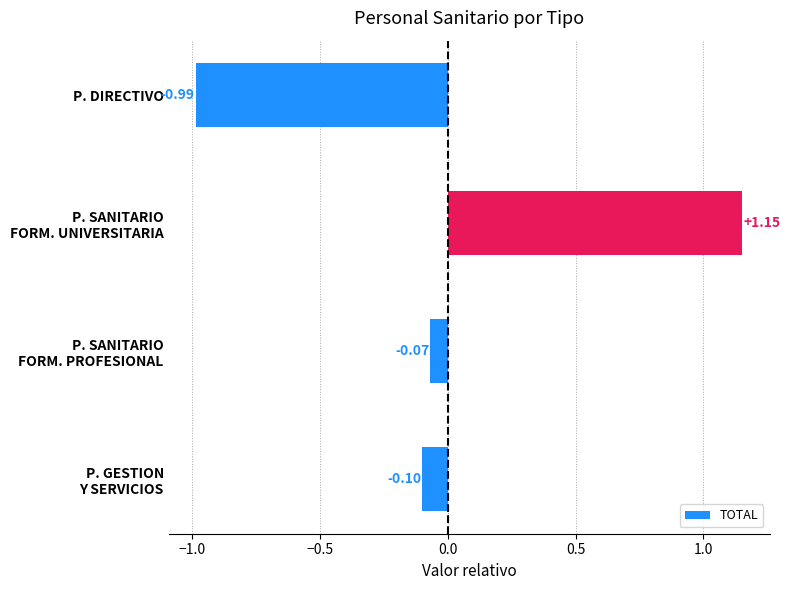

Which label corresponds to the largest value in the chart?

P. SANITARIO
FORM. UNIVERSITARIA